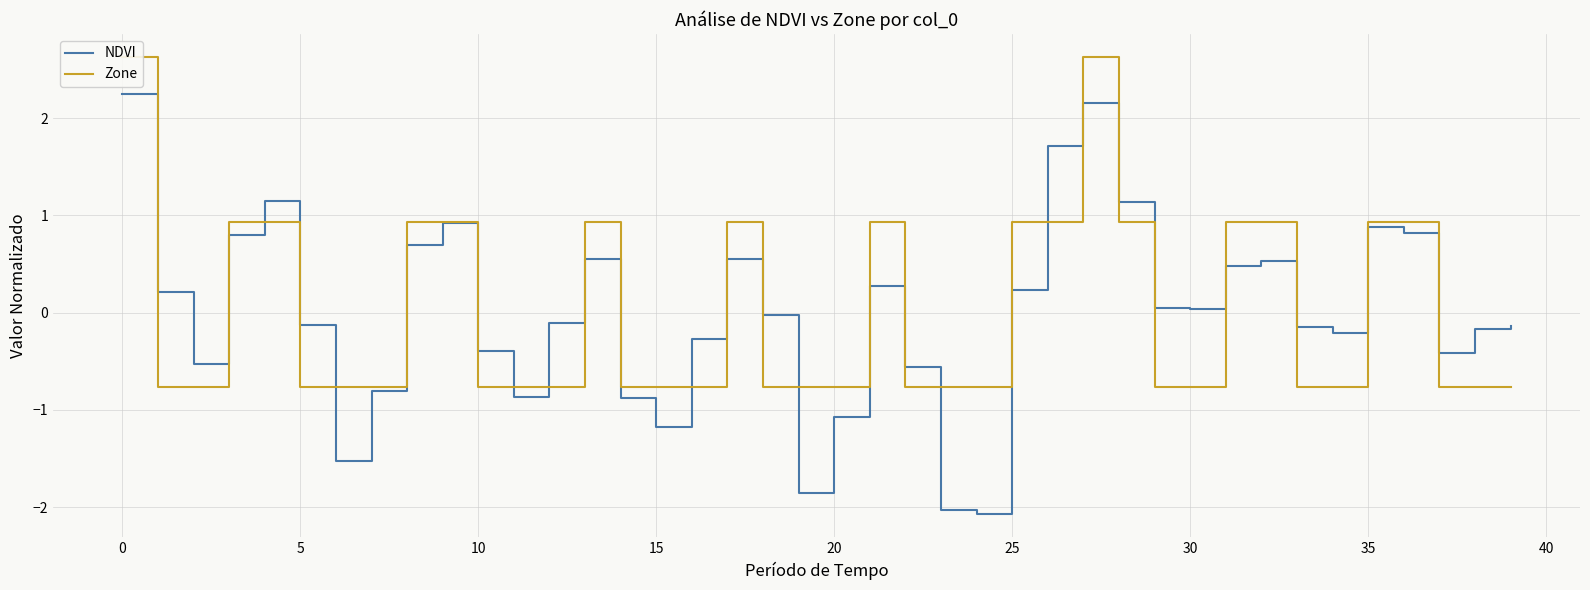

What is the difference between the maximum and minimum values in the Zone series?

3.4